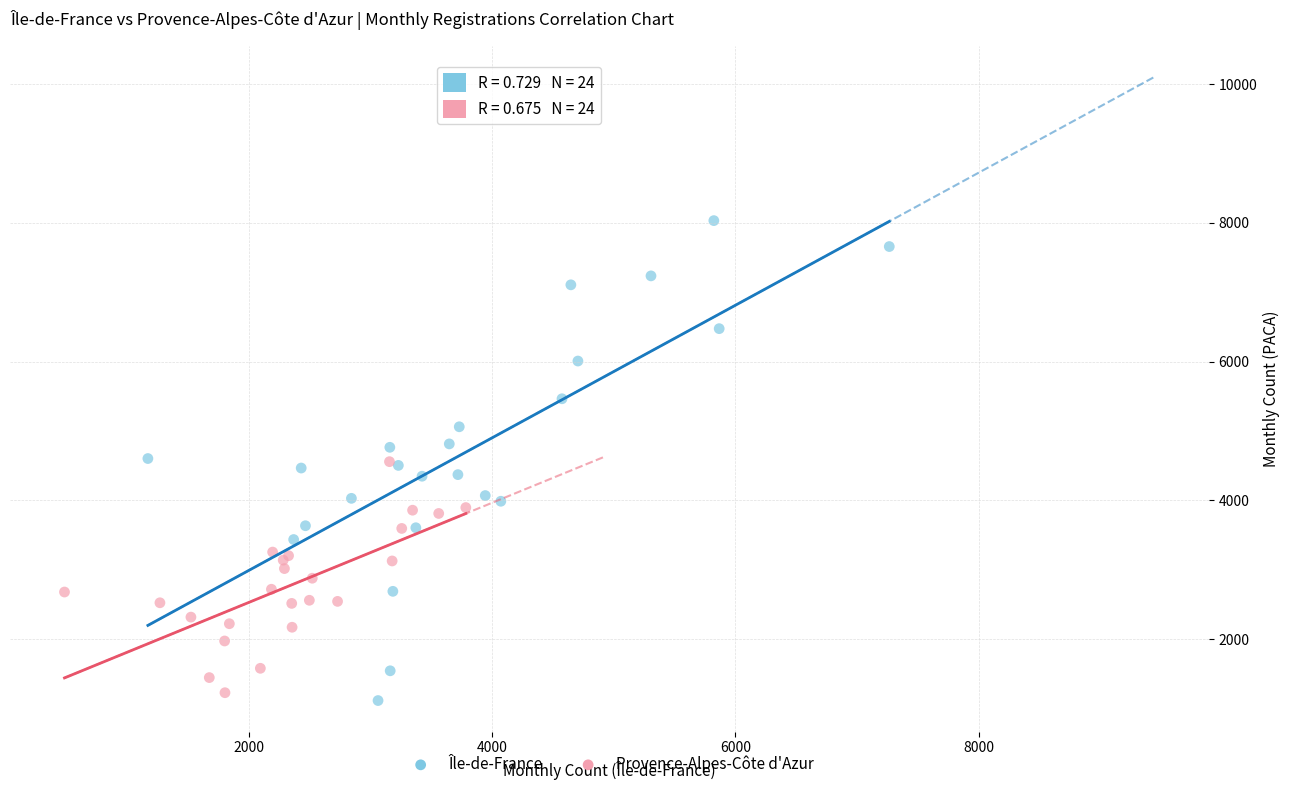

Which series contains the highest Y value?

Île-de-France